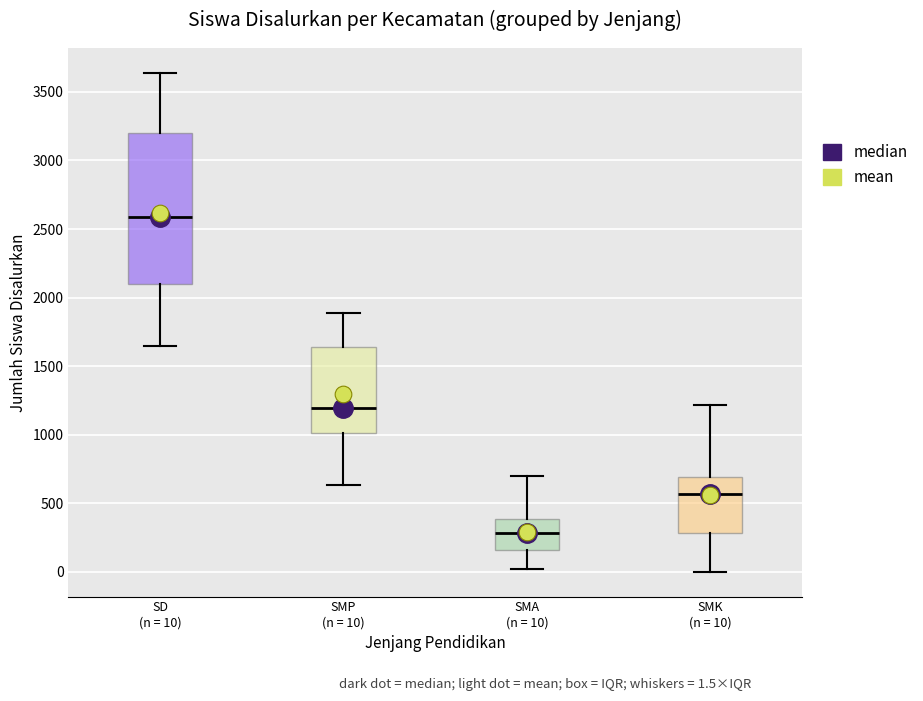

Comparing the boxes themselves (not the whiskers), which one is the tallest?

SD (n = 10)